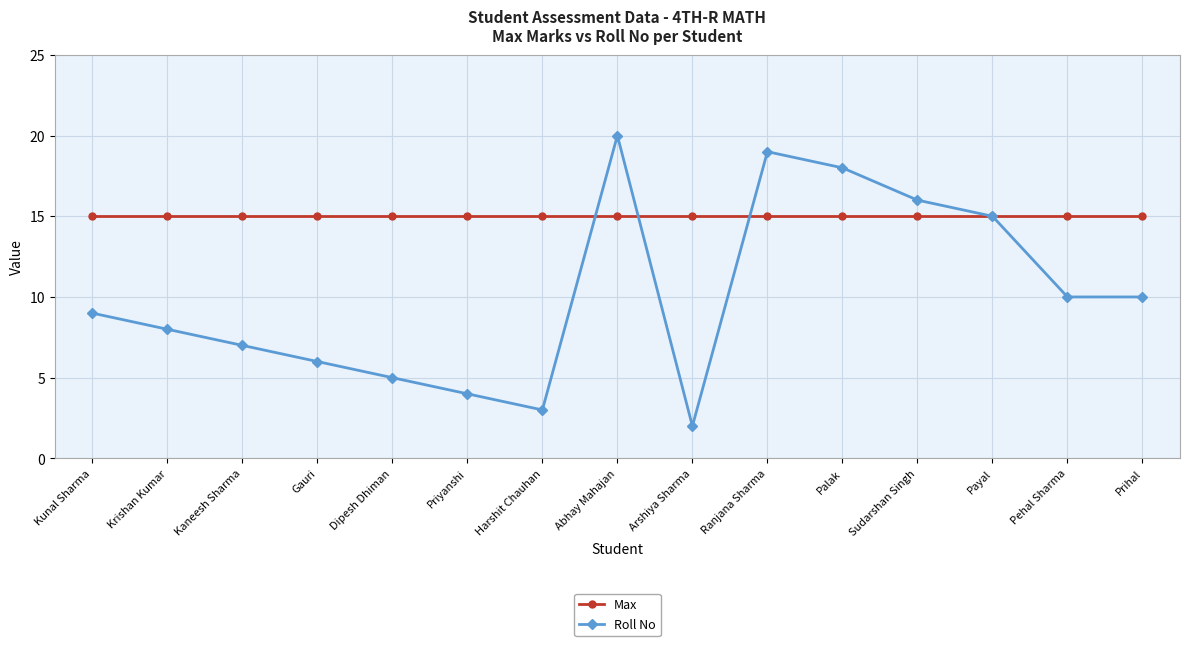

List the series in order of their peak value, lowest first.

Max, Roll No